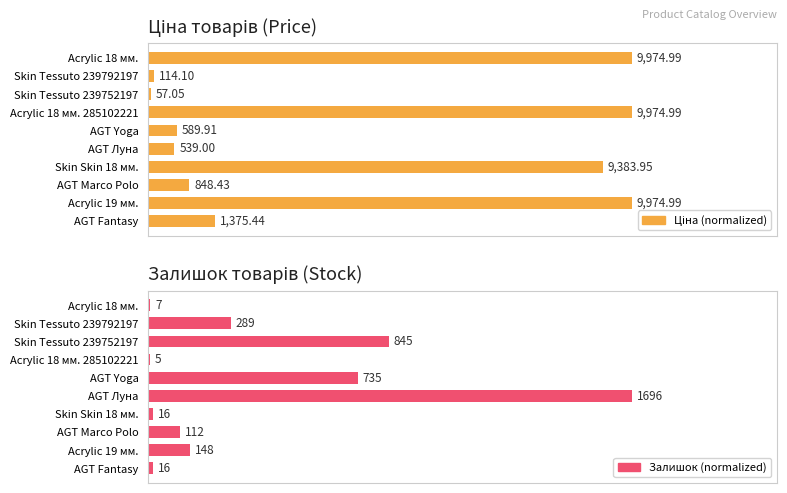

What is the difference between the maximum and second lowest values in the Залишок (normalized) series?

99.6